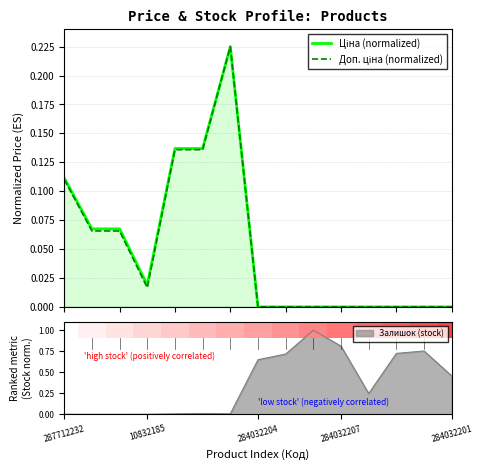

How many data points does each series have?

15